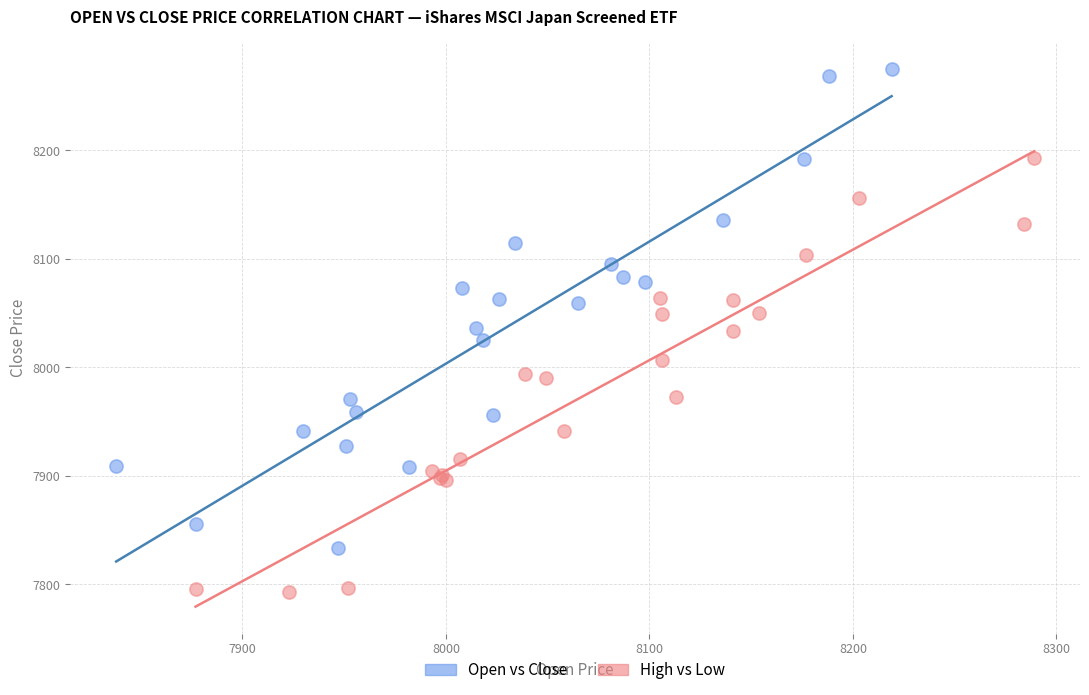

Which series contains the highest Y value?

Open vs Close